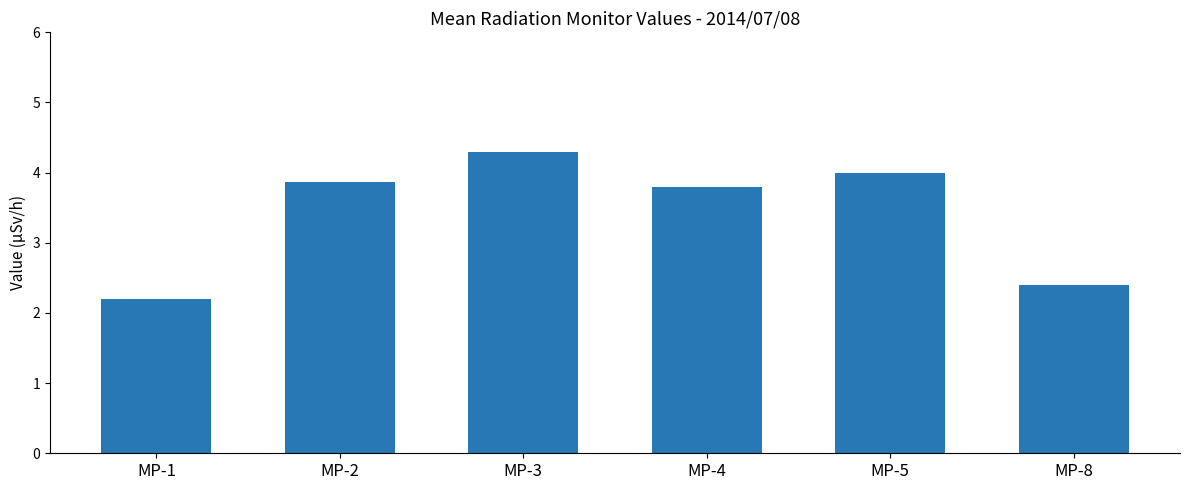

Reading left to right, what are all the values shown in this chart?

MP-1=2.2	MP-2=3.9	MP-3=4.3	MP-4=3.8	MP-5=4.0	MP-8=2.4